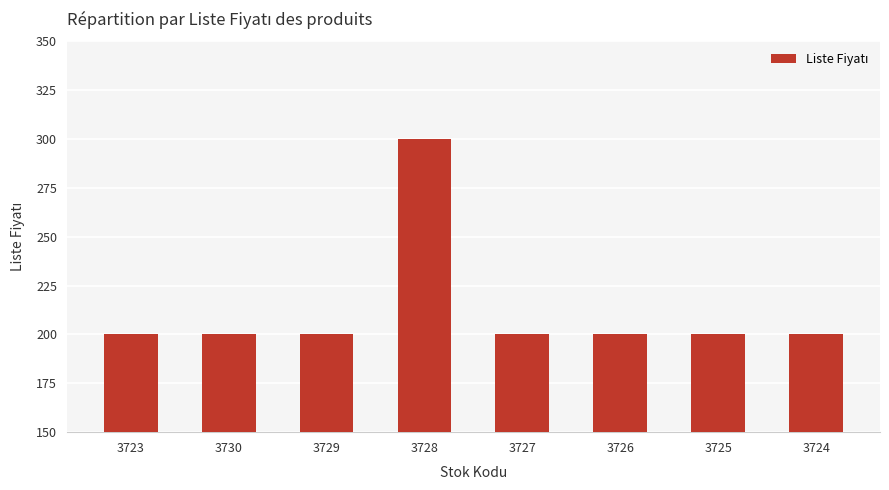

Is it true that the value at 3724 is 200?

True